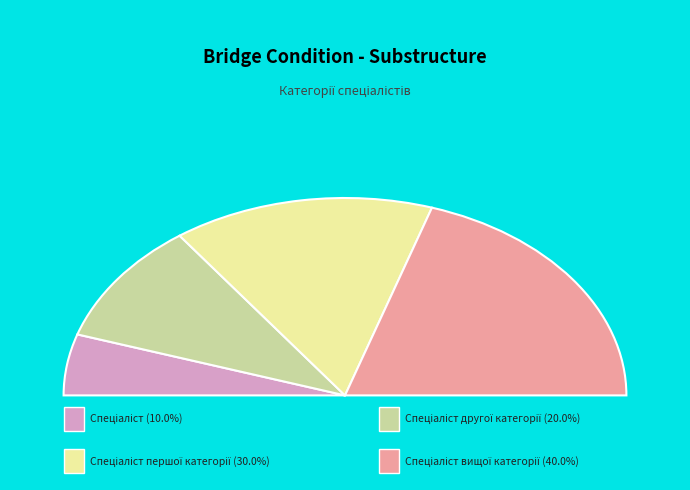

Is the sum of Спеціаліст and Спеціаліст вищої категорії greater than half?

No